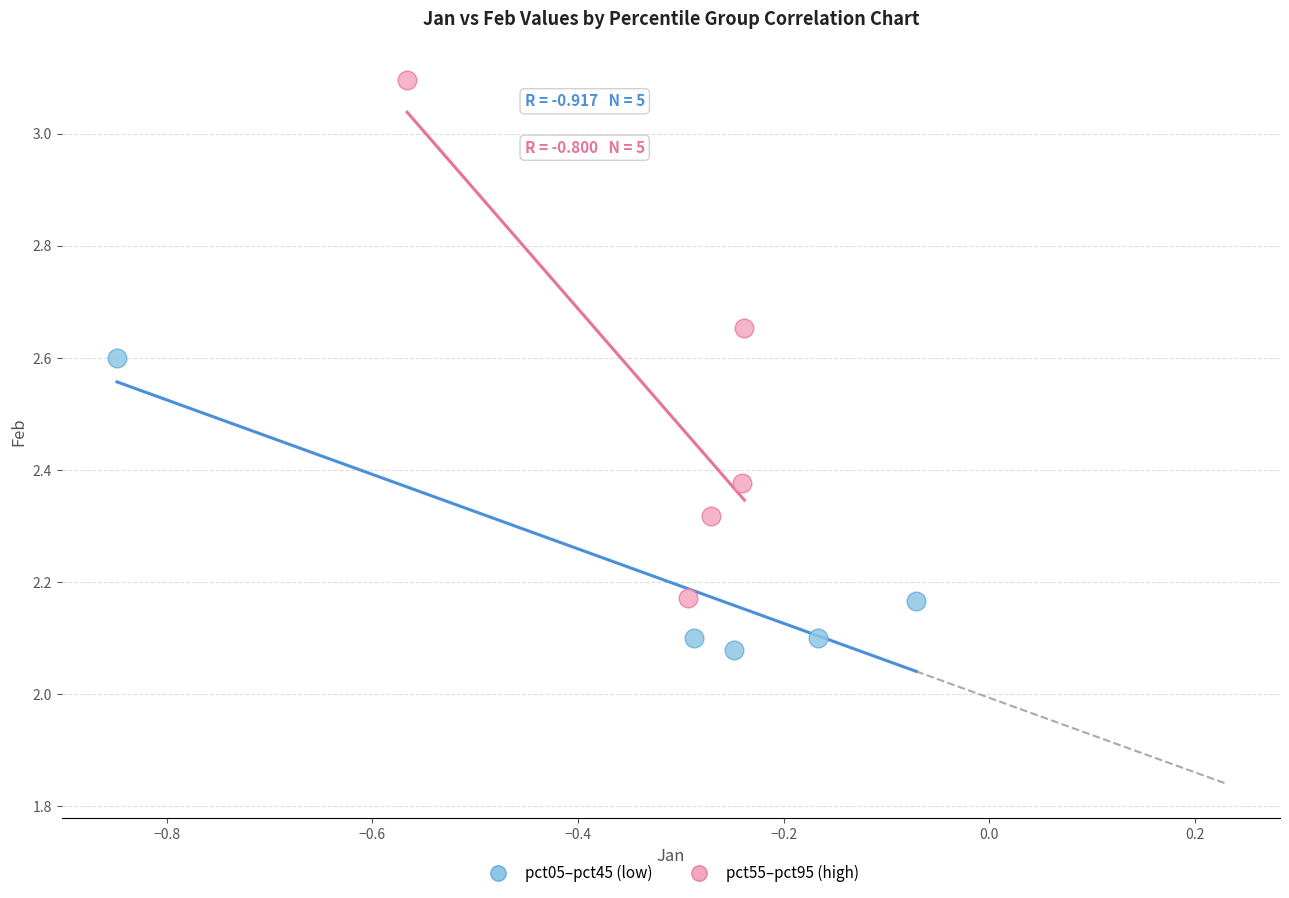

Which series has the largest Y range (max minus min)?

pct55–pct95 (high)